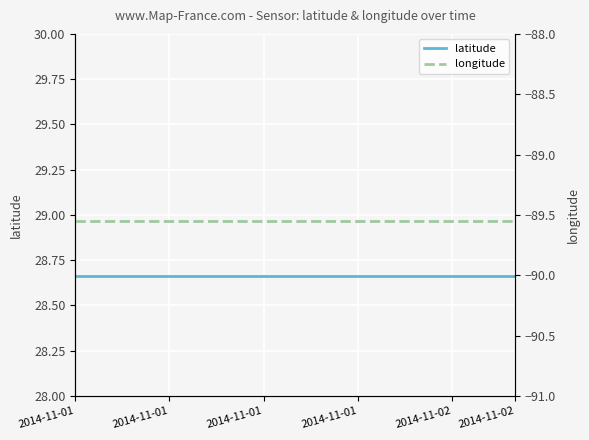

The value of longitude at 7 is -130.8. True or false?

False